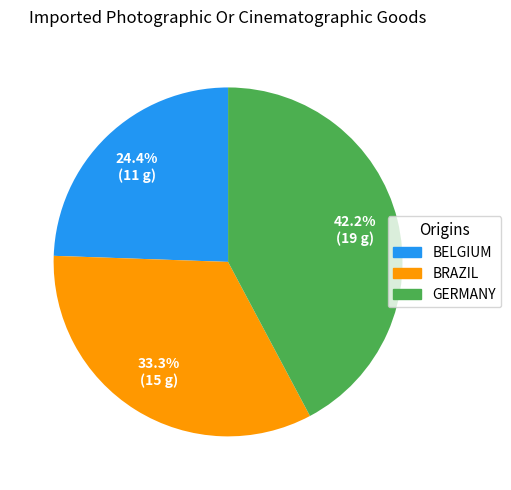

Does any single category account for the majority?

No